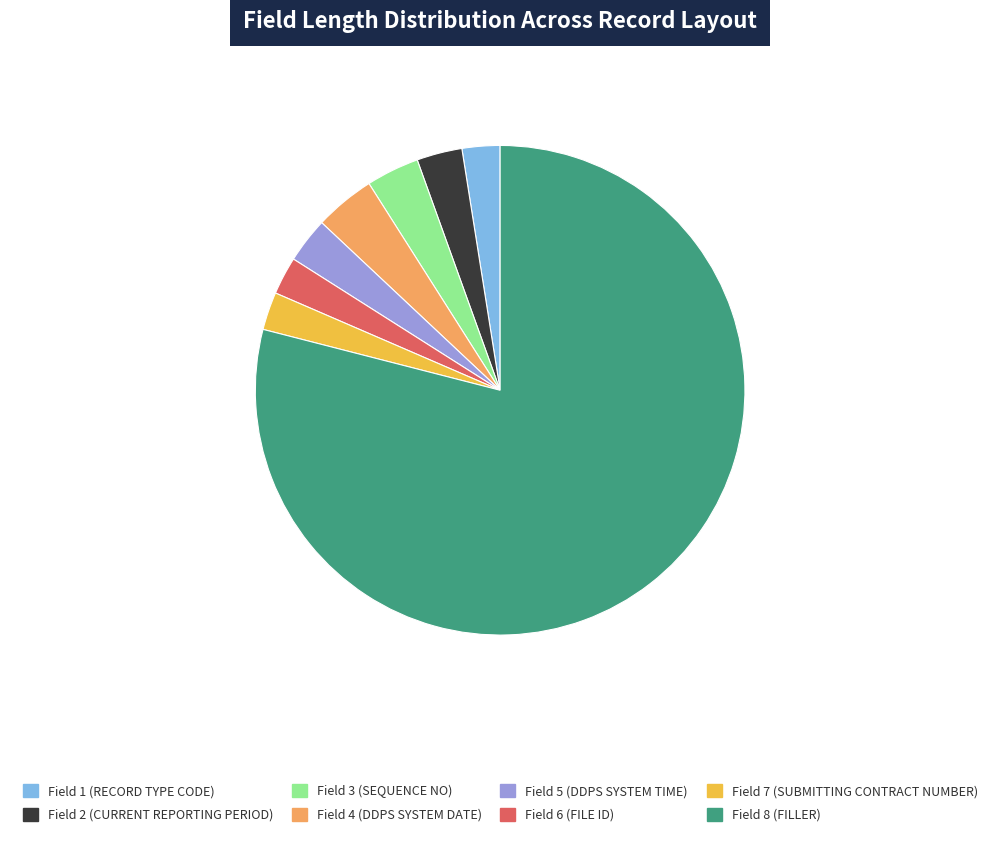

Which has a higher value, Field 6 (FILE ID) or Field 4 (DDPS SYSTEM DATE)?

Field 4 (DDPS SYSTEM DATE)